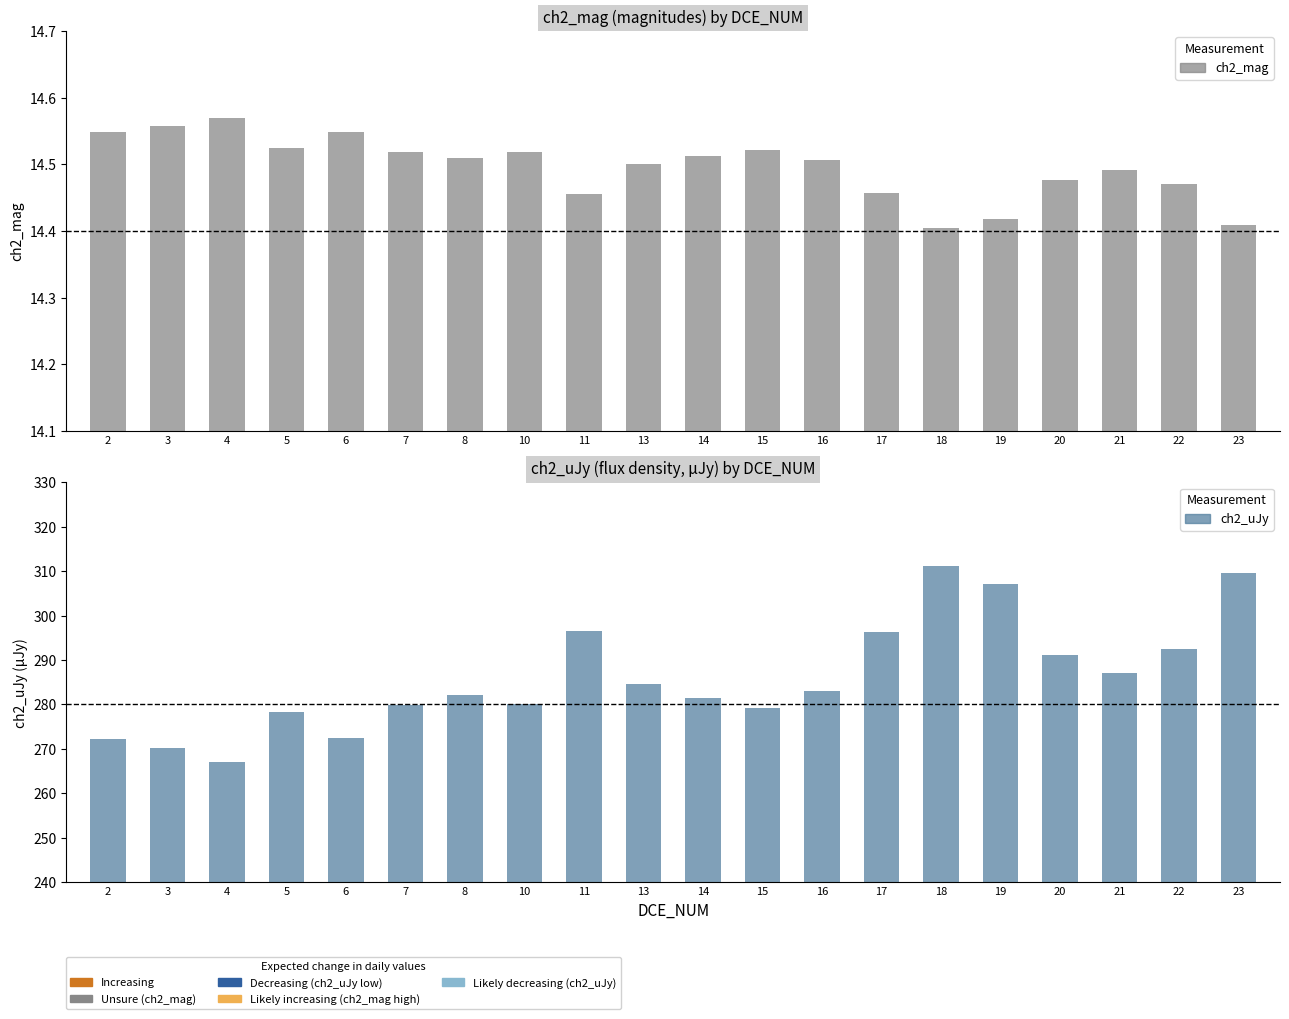

Is the value of ch2_mag at 16 greater than the value of ch2_uJy at 22?

No